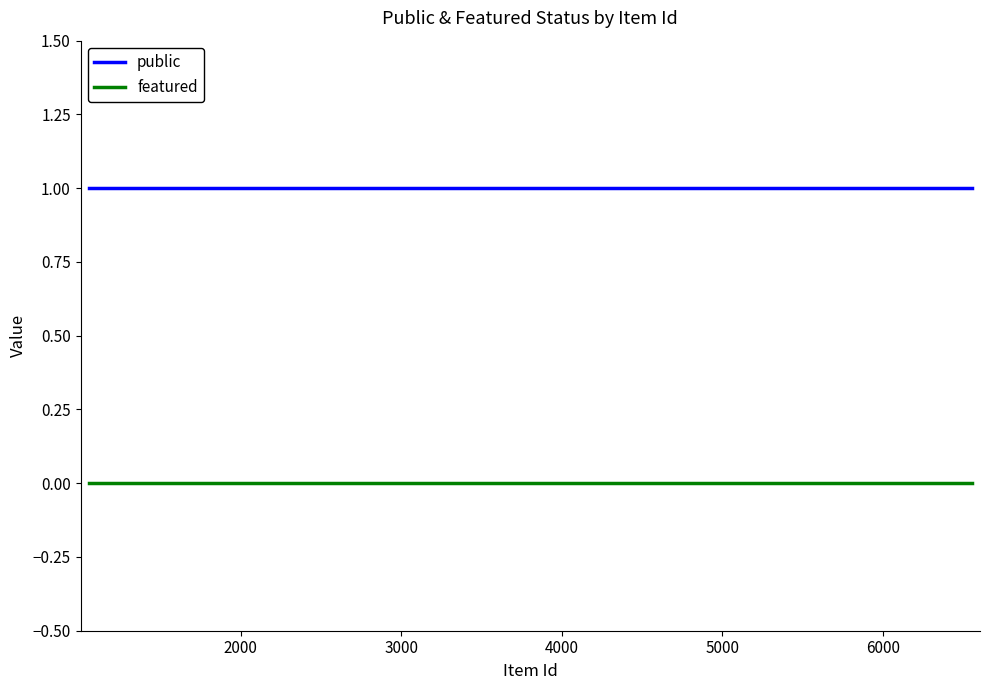

True or false: featured has more than 1 interior local peaks.

False